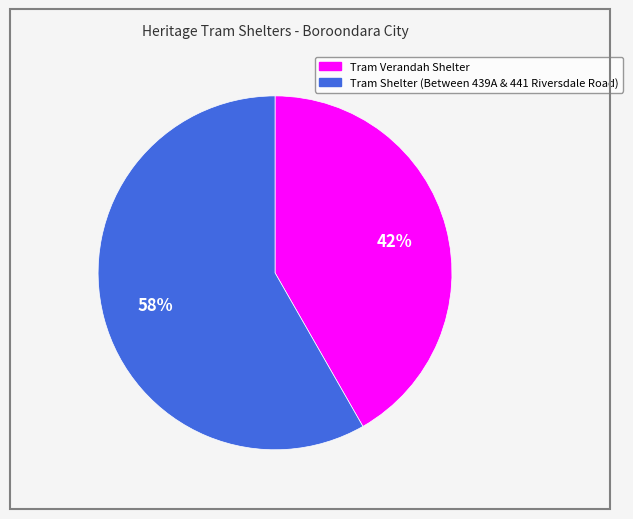

Which slice is the largest?

Tram Shelter (Between 439A & 441 Riversdale Road)